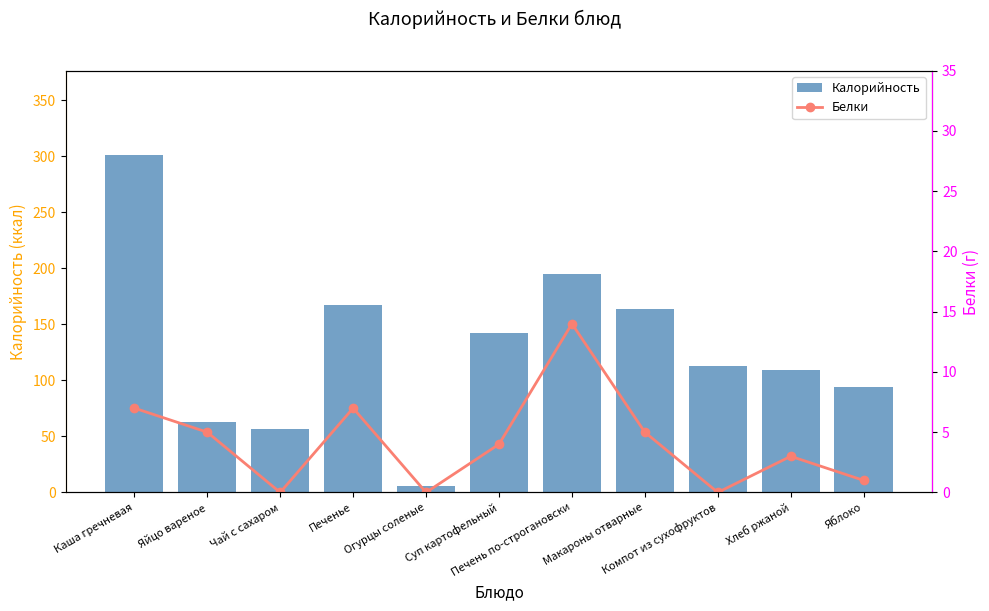

What position from the right is Макароны отварные?

4